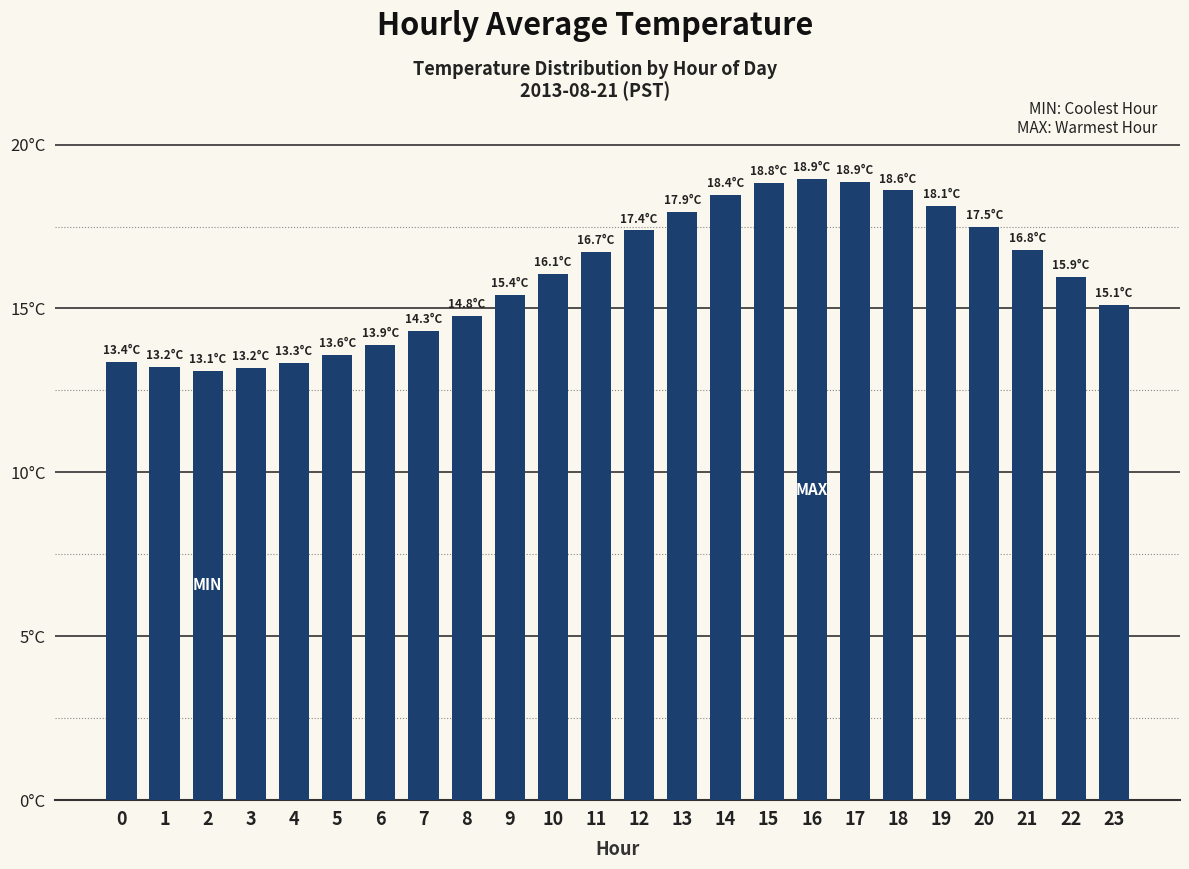

Does the chart contain any negative values?

No